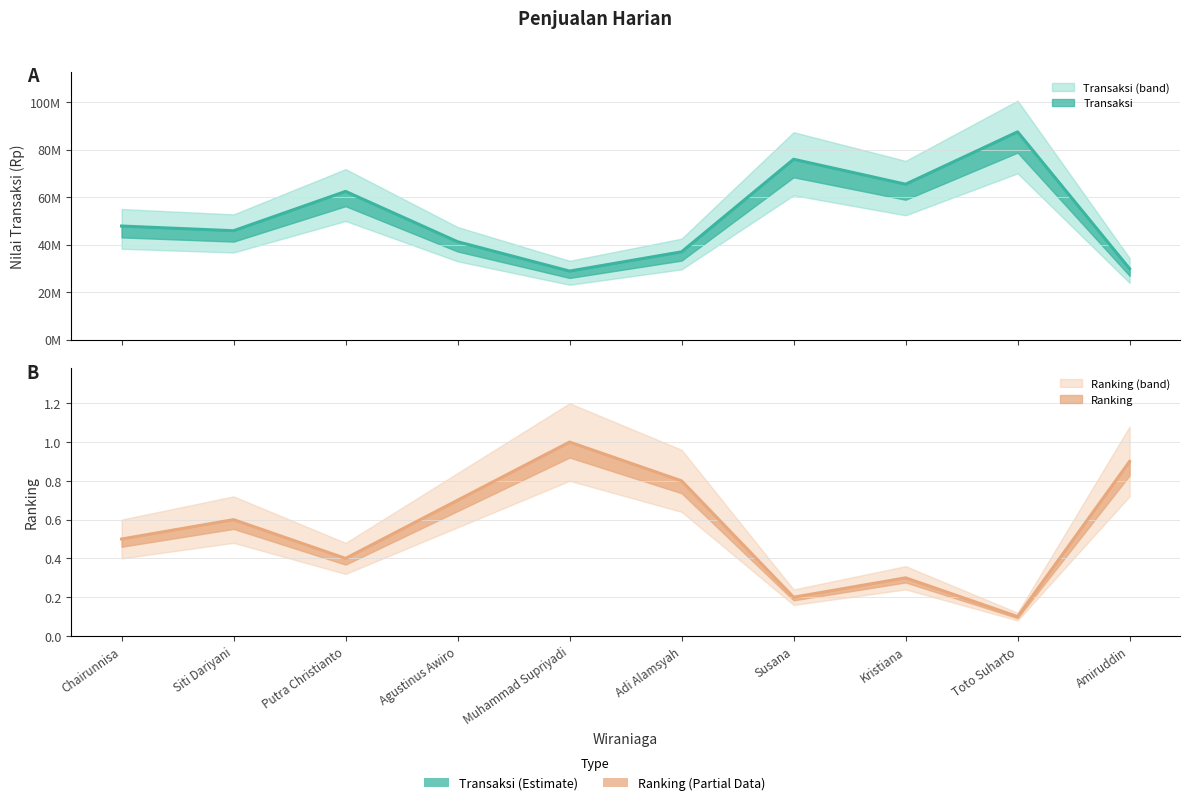

Reading left to right, list all the values displayed in this chart.

Transaksi: 47850000.0	45875000.0	62450000.0	41250000.0	28875000.0	36985000.0	75985000.0	65478000.0	87540000.0	29875000.0
Ranking: 0.5	0.6	0.4	0.7	1.0	0.8	0.2	0.3	0.1	0.9